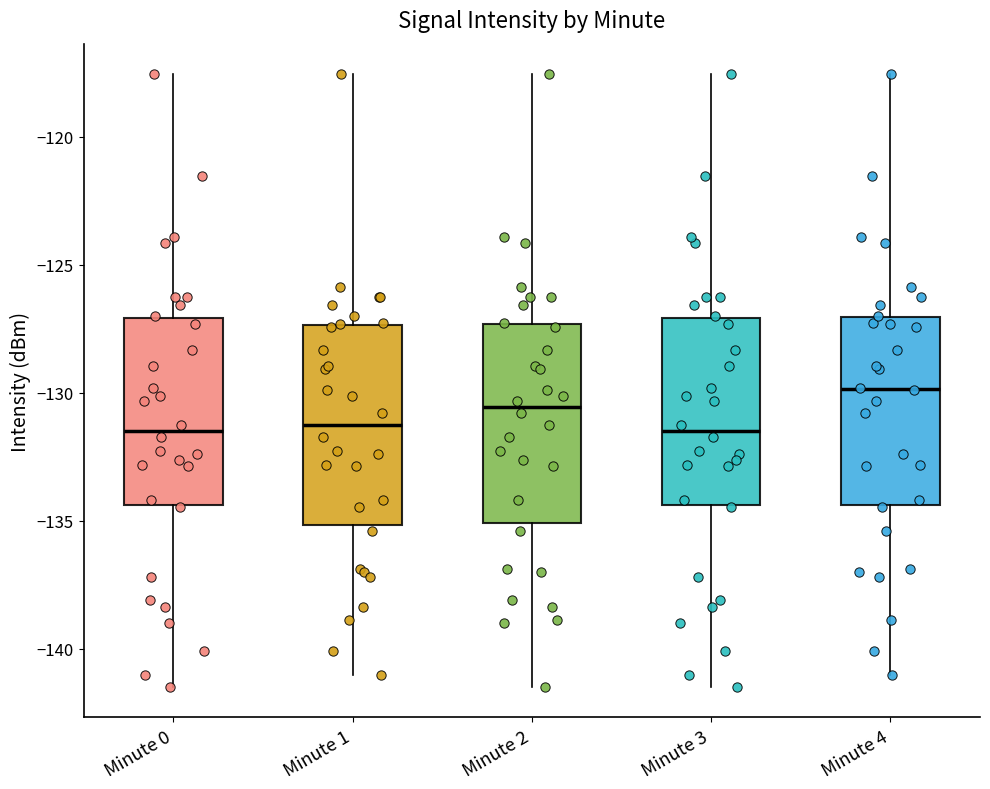

Which box has the highest median line?

Minute 4